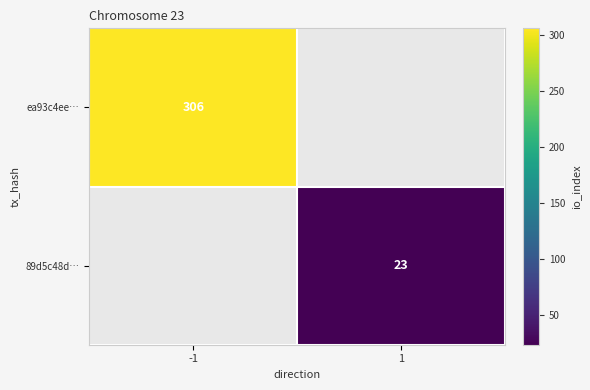

True or false: ea93c4ee… has a value of 306 at -1.

True